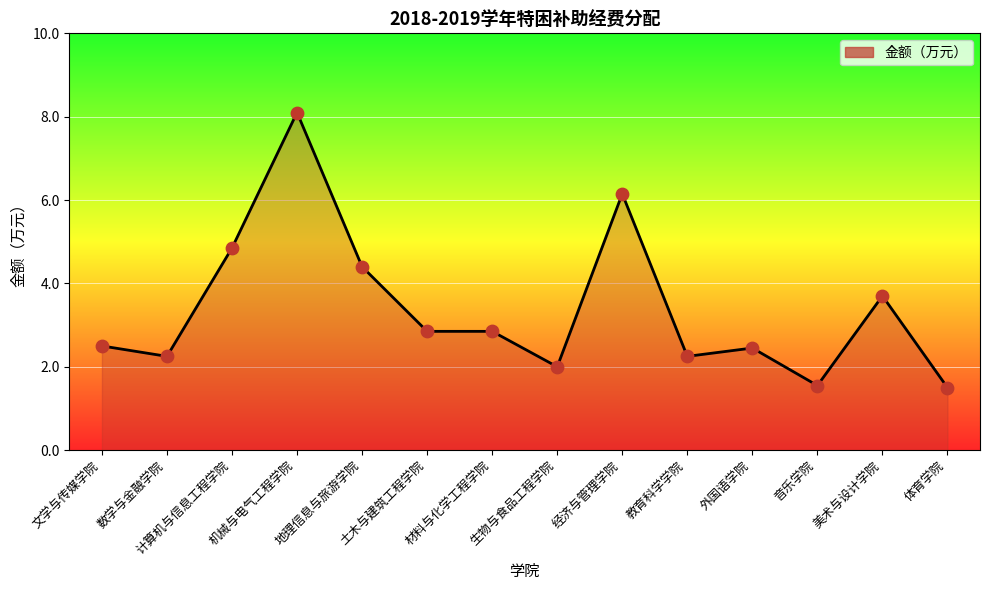

Which has a higher value, 美术与设计学院 or 材料与化学工程学院?

美术与设计学院